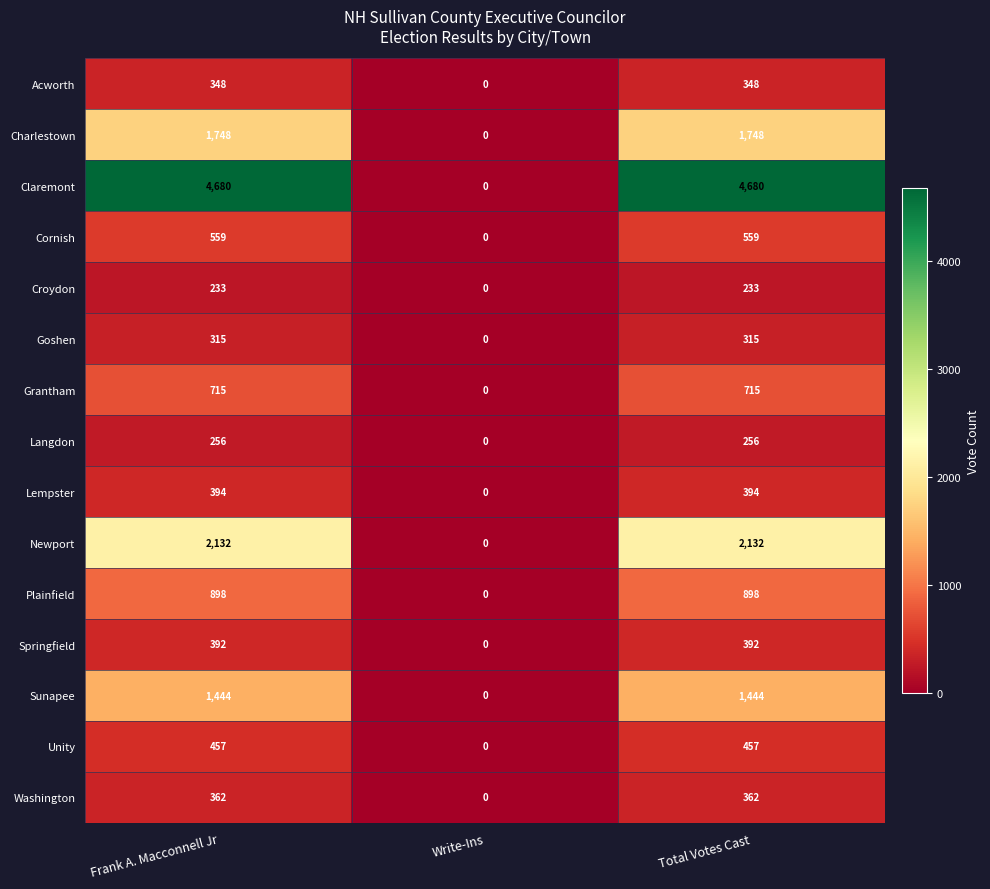

Rank the series by their maximum value, from lowest to highest.

Croydon, Langdon, Goshen, Acworth, Washington, Springfield, Lempster, Unity, Cornish, Grantham, Plainfield, Sunapee, Charlestown, Newport, Claremont